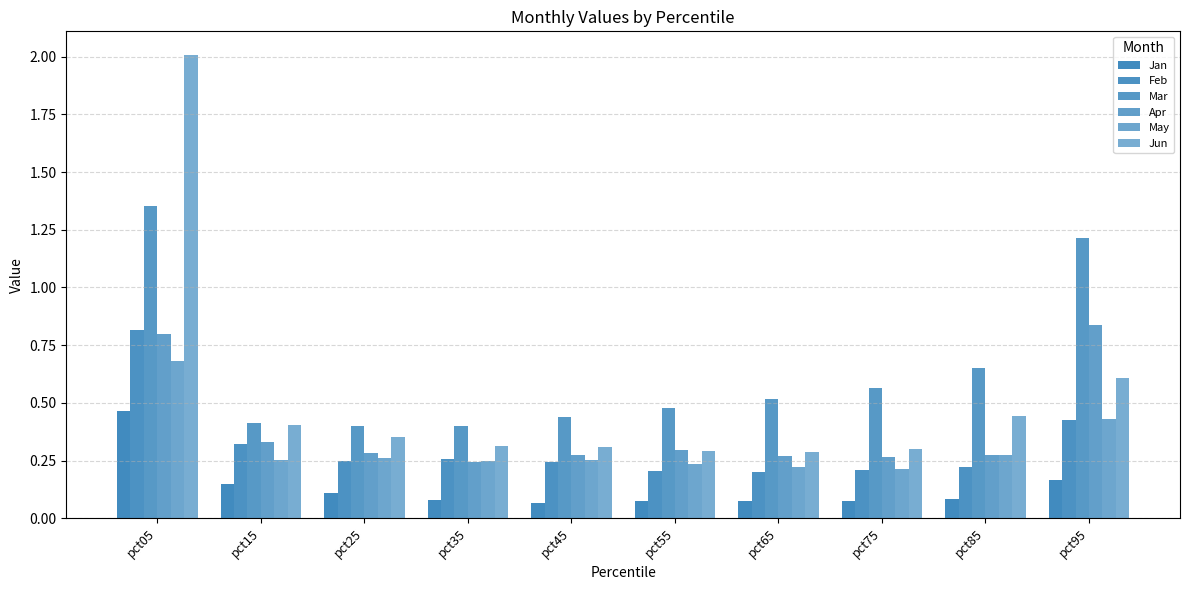

Count the number of data series in this chart.

6